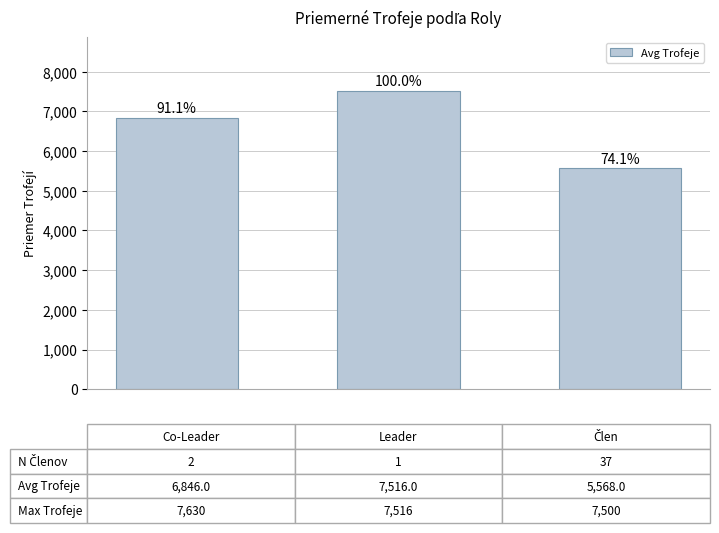

What is the sum of all values?

19930